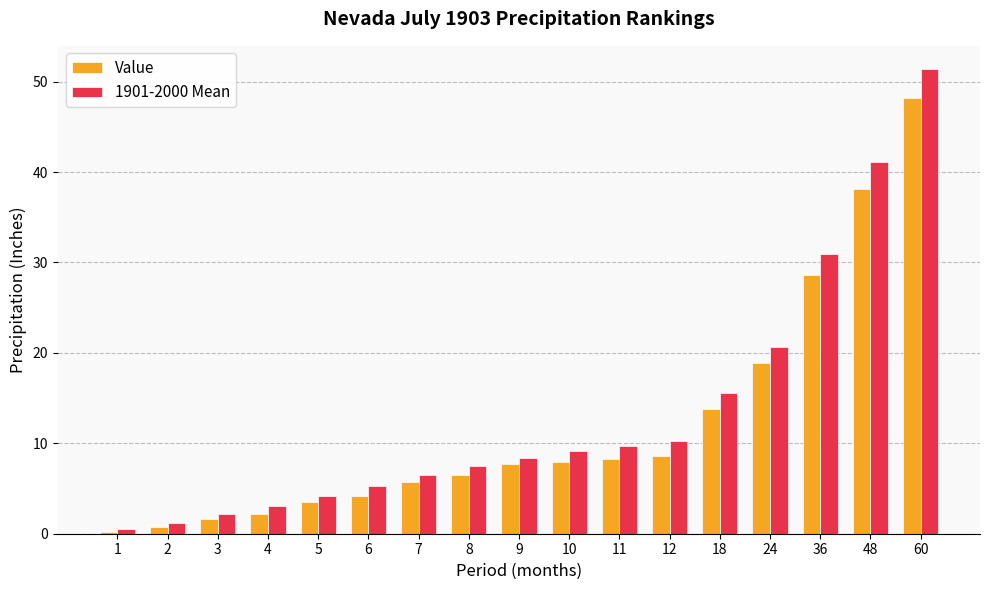

What is the difference between the Value values at 4 and 1?

1.9